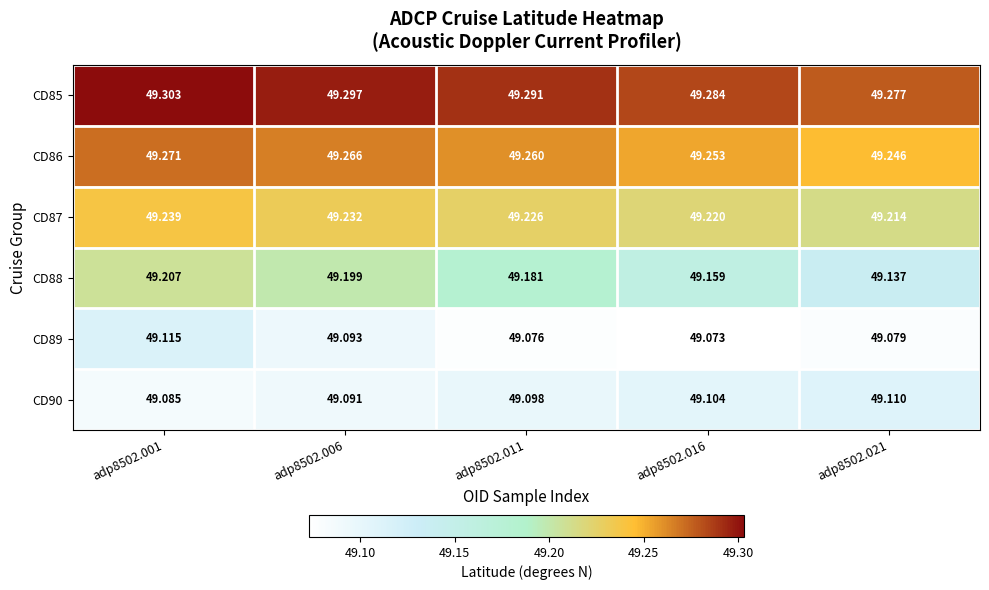

What is the total value across all series at adp8502.011?

295.1